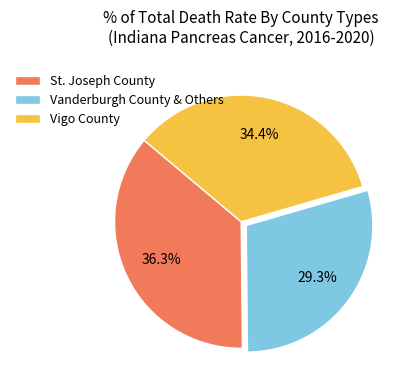

What percentage is NOT represented by St. Joseph County?

63.7%